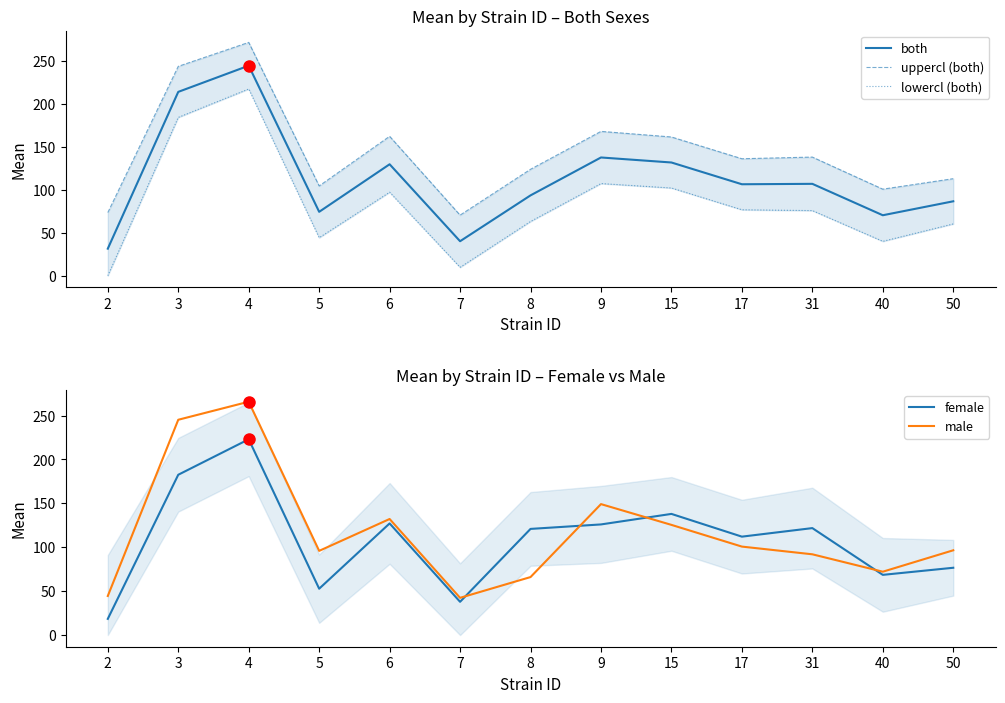

Which series has the widest spread of values?

male